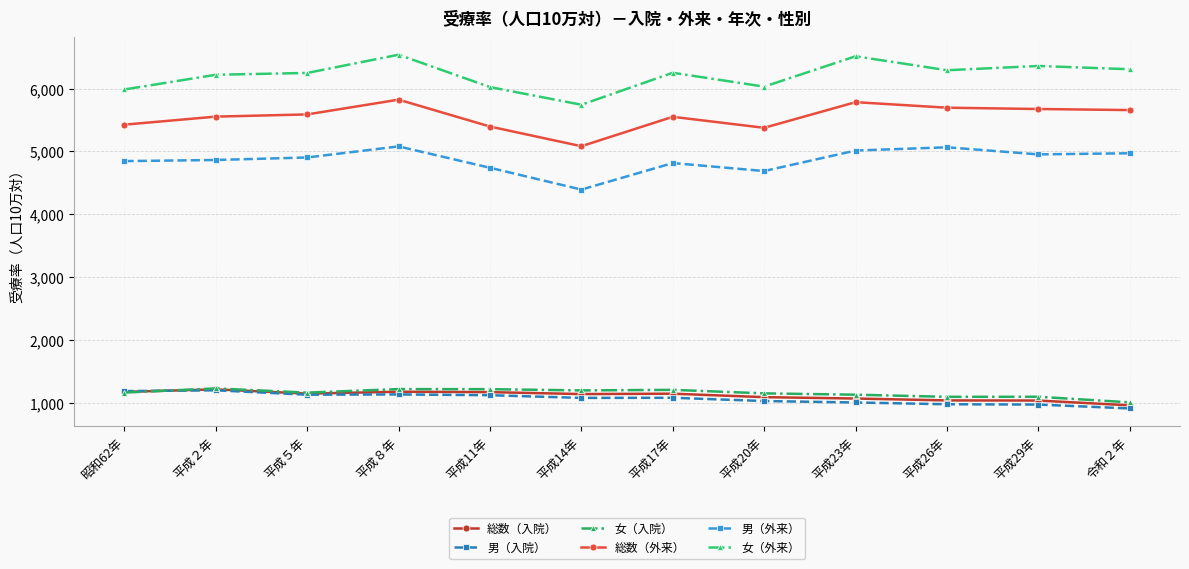

Reading left to right, list all the values displayed in this chart.

総数（入院）: 昭和62年=1174	平成２年=1214	平成５年=1146	平成８年=1176	平成11年=1170	平成14年=1139	平成17年=1145	平成20年=1090	平成23年=1068	平成26年=1038	平成29年=1036	令和２年=960
男（入院）: 昭和62年=1186	平成２年=1199	平成５年=1129	平成８年=1133	平成11年=1121	平成14年=1078	平成17年=1080	平成20年=1028	平成23年=1005	平成26年=977	平成29年=972	令和２年=910
女（入院）: 昭和62年=1163	平成２年=1229	平成５年=1162	平成８年=1218	平成11年=1217	平成14年=1197	平成17年=1206	平成20年=1150	平成23年=1129	平成26年=1095	平成29年=1096	令和２年=1007
総数（外来）: 昭和62年=5426	平成２年=5554	平成５年=5589	平成８年=5824	平成11年=5396	平成14年=5083	平成17年=5551	平成20年=5376	平成23年=5784	平成26年=5696	平成29年=5675	令和２年=5658
男（外来）: 昭和62年=4846	平成２年=4864	平成５年=4904	平成８年=5080	平成11年=4740	平成14年=4393	平成17年=4815	平成20年=4688	平成23年=5014	平成26年=5066	平成29年=4953	令和２年=4971
女（外来）: 昭和62年=5986	平成２年=6220	平成５年=6249	平成８年=6539	平成11年=6024	平成14年=5743	平成17年=6252	平成20年=6031	平成23年=6514	平成26年=6292	平成29年=6360	令和２年=6308